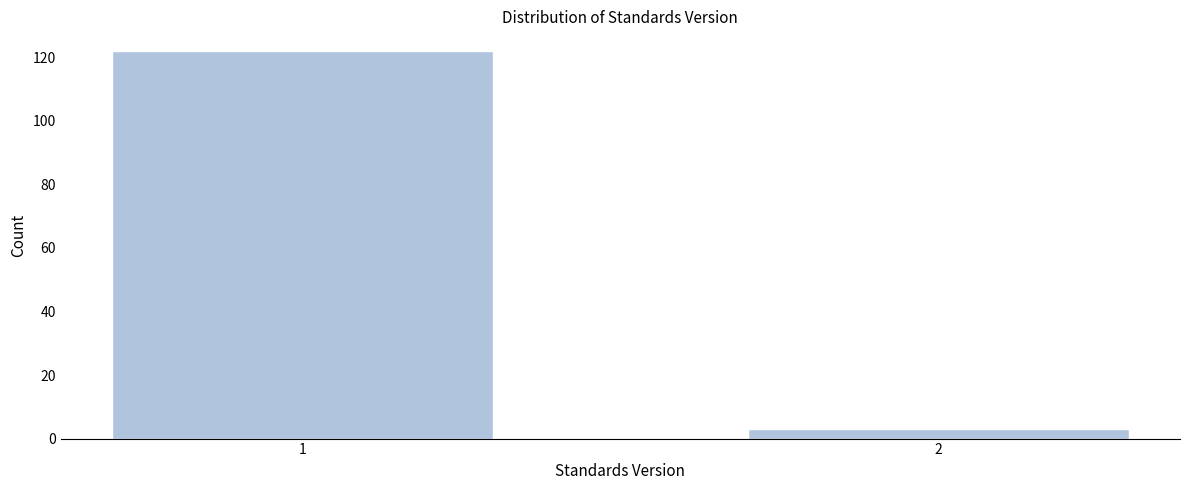

Reading left to right, what are all the values shown in this chart?

1=122	2=3